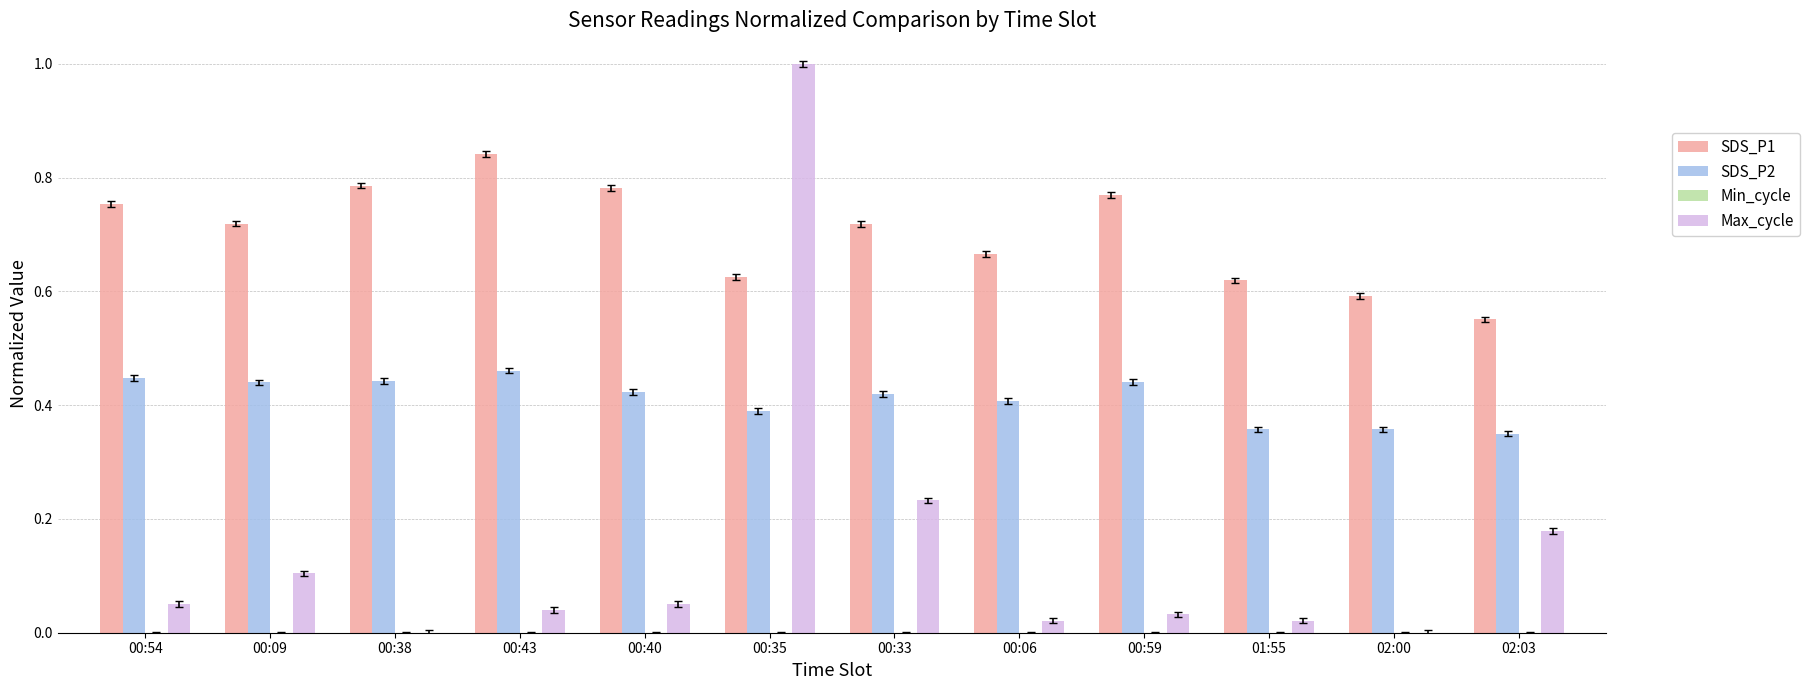

At which label does Max_cycle reach its peak?

00:35